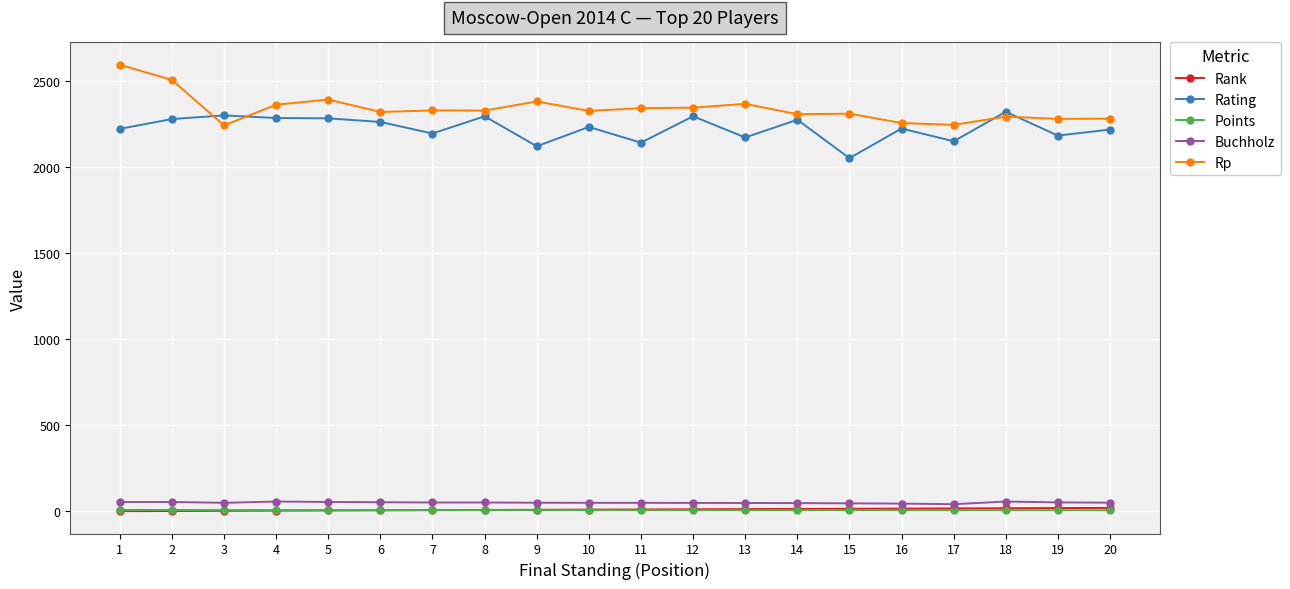

How many series are shown in this chart?

5